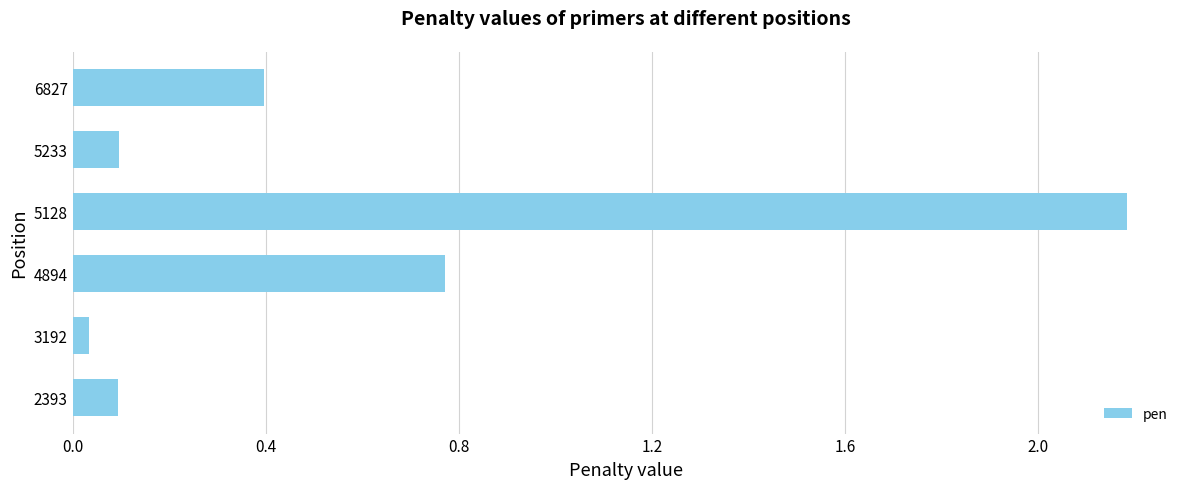

At which category does the chart reach its peak across all series?

5128